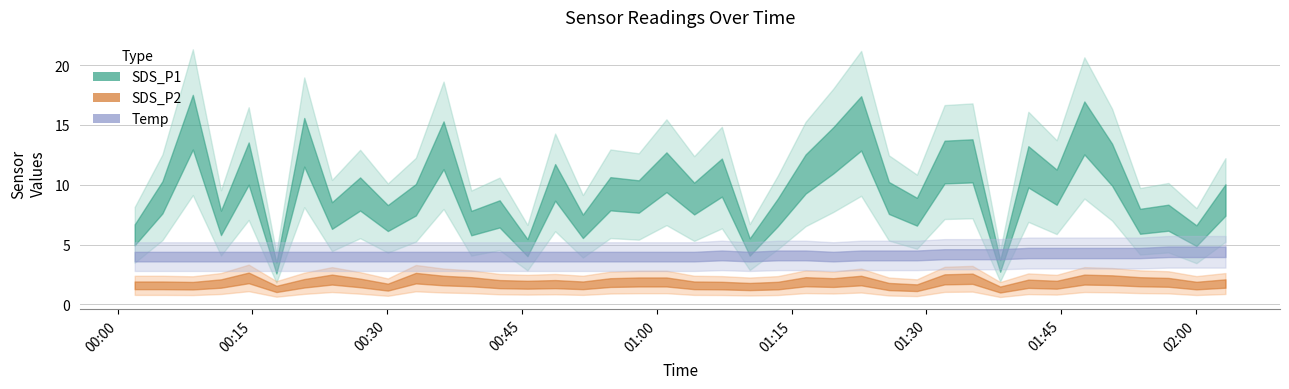

At which category does SDS_P1 reach its first local peak?

2022/02/25 00:08:22